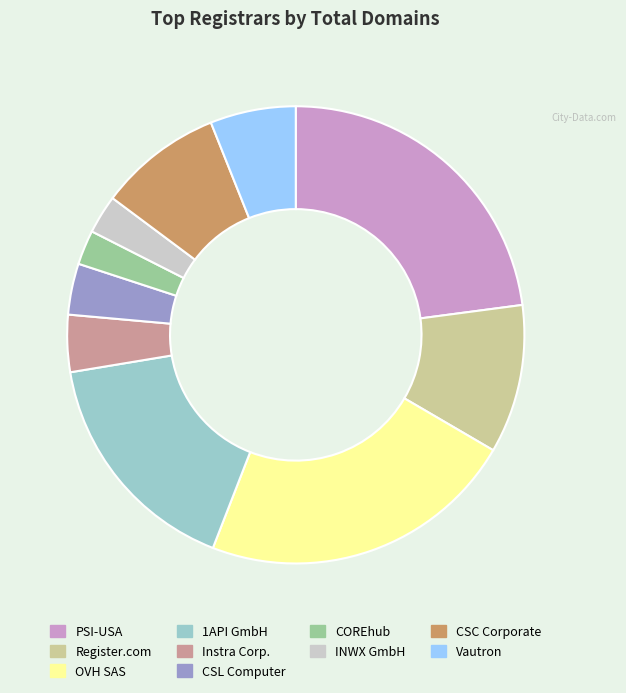

Is there any slice that represents more than half of the pie?

No